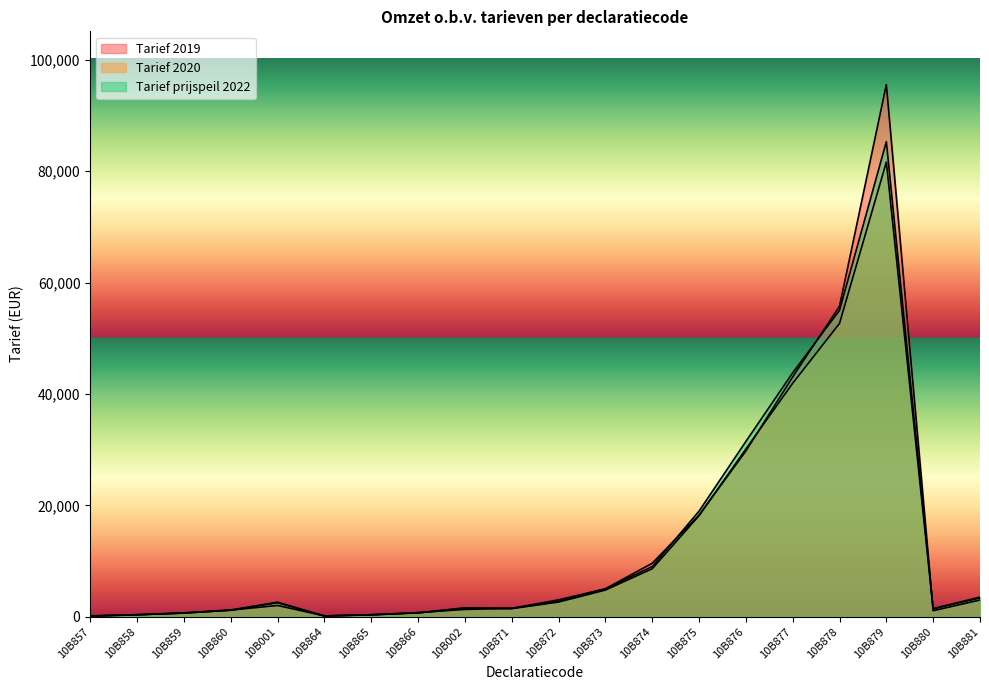

Where is Tarief 2020 nearest to the value 40860?

10B877